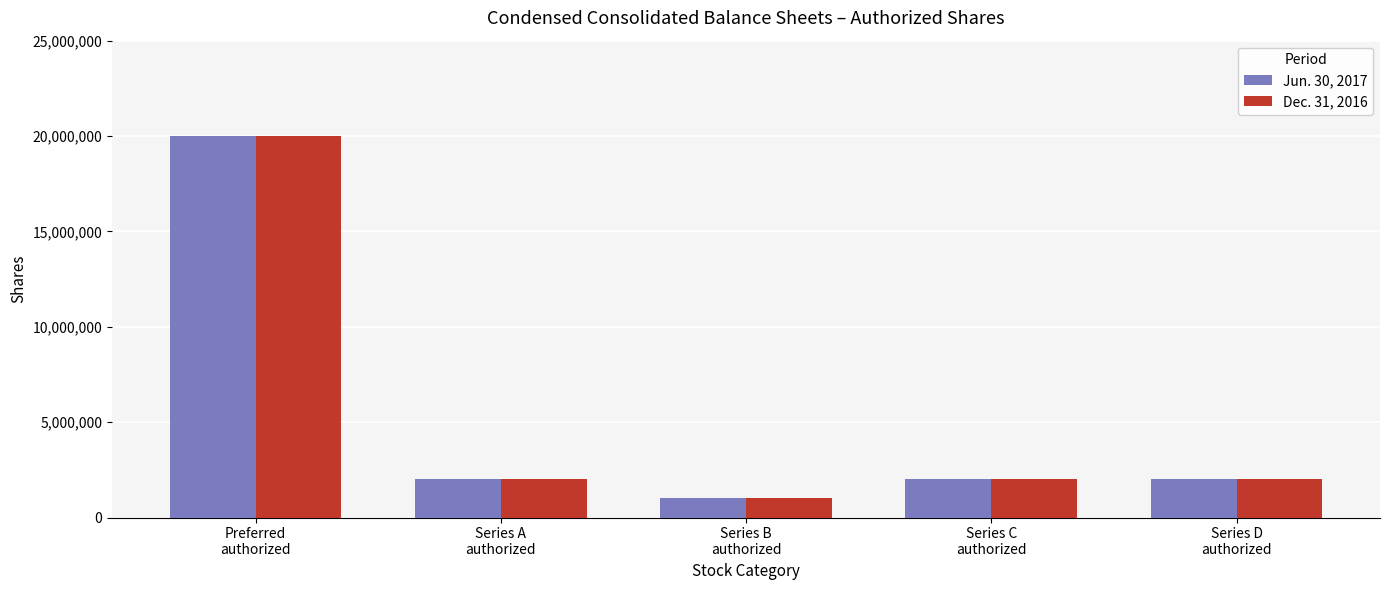

Is it true that Jun. 30, 2017 equals 2000000 at Series D
authorized?

True